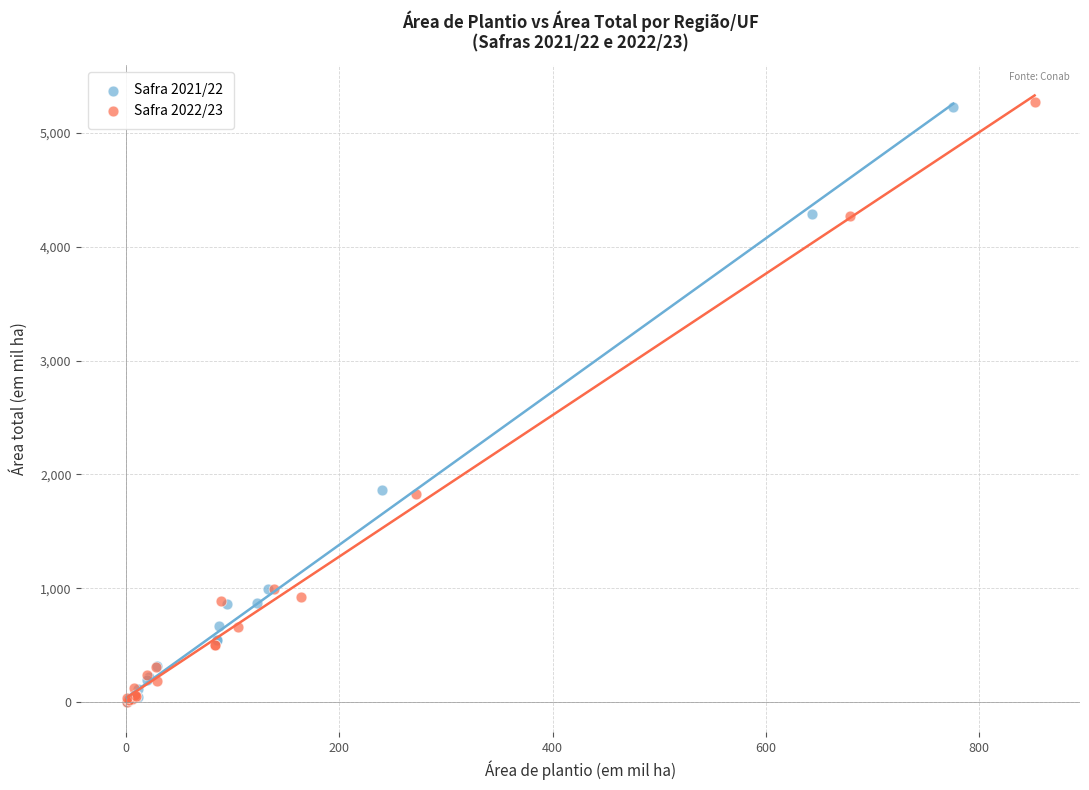

Which series contains the highest Y value?

Safra 2022/23